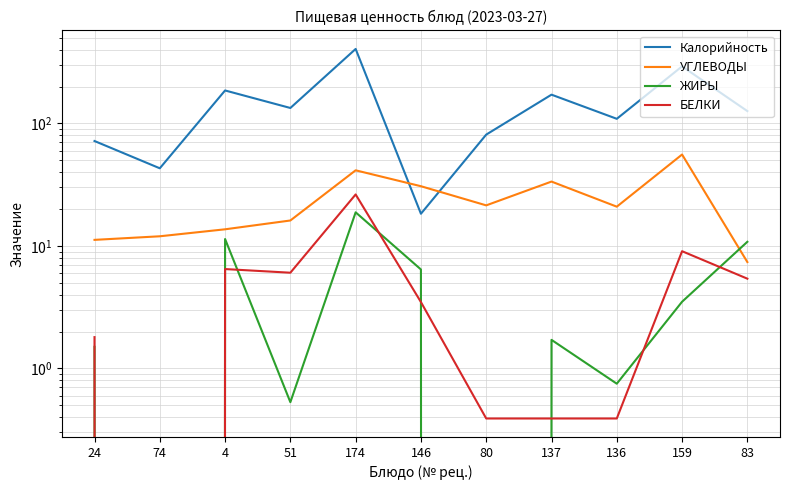

The value of УГЛЕВОДЫ at 80 is 7.5. True or false?

False